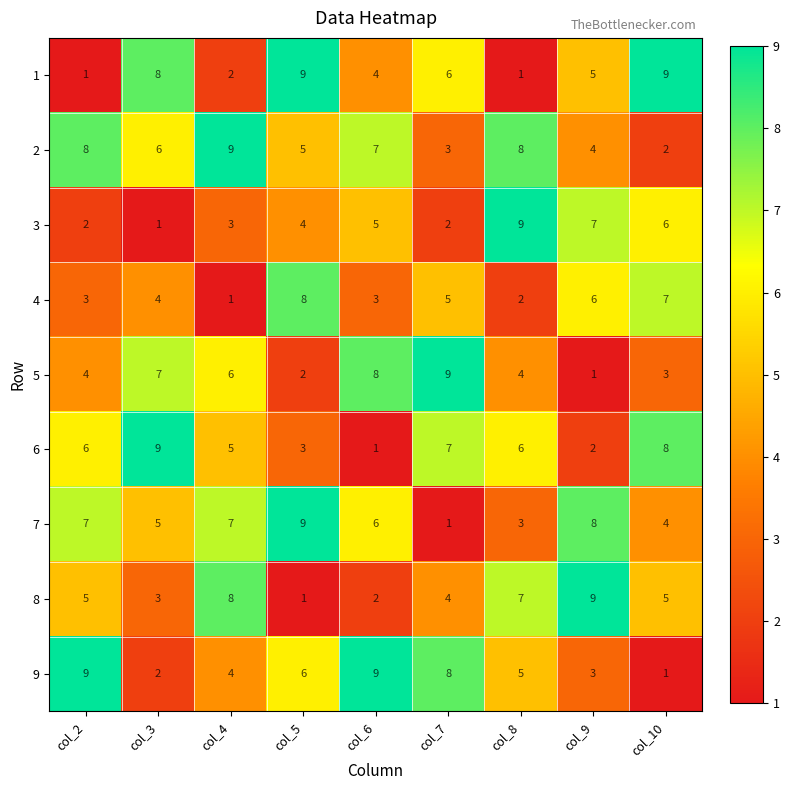

What is the sum of all 8 values?

44